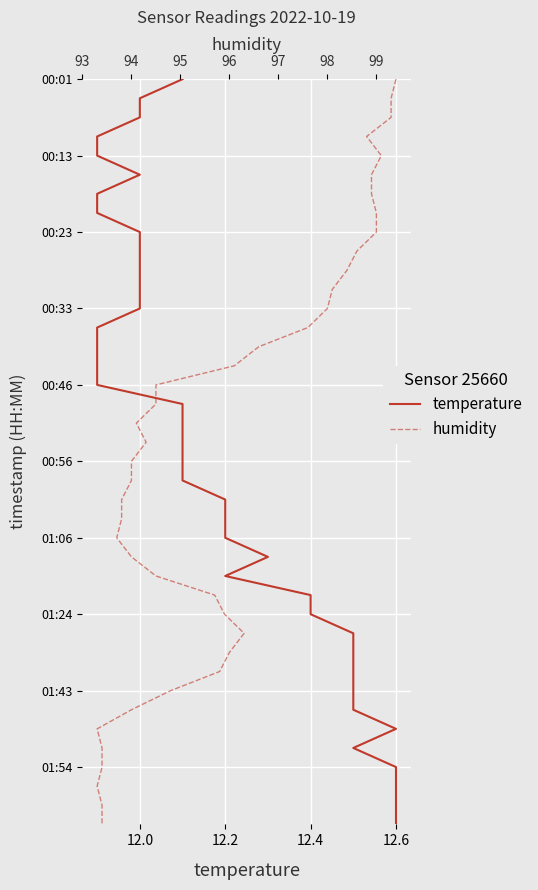

True or false: humidity and temperature intersect in this chart.

False